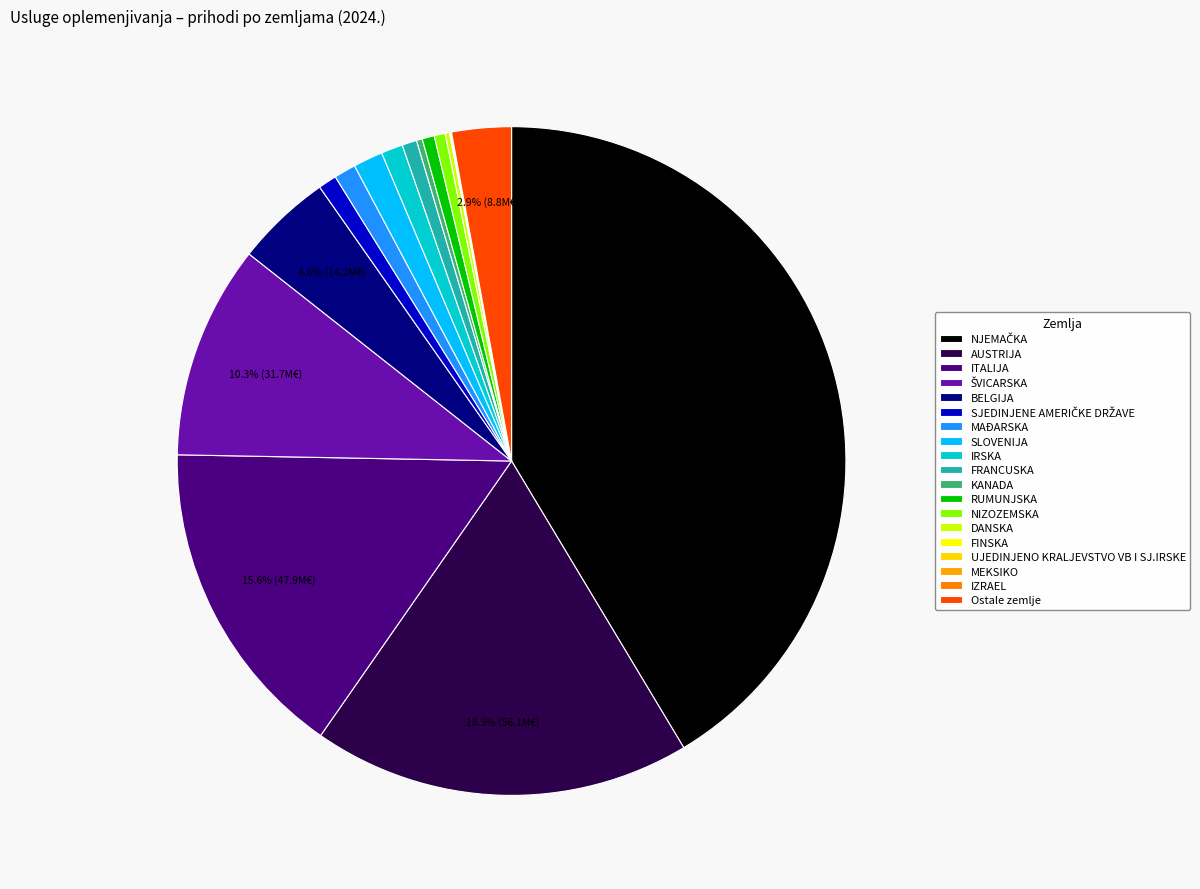

Combined, do SLOVENIJA and FRANCUSKA account for over 50%?

No